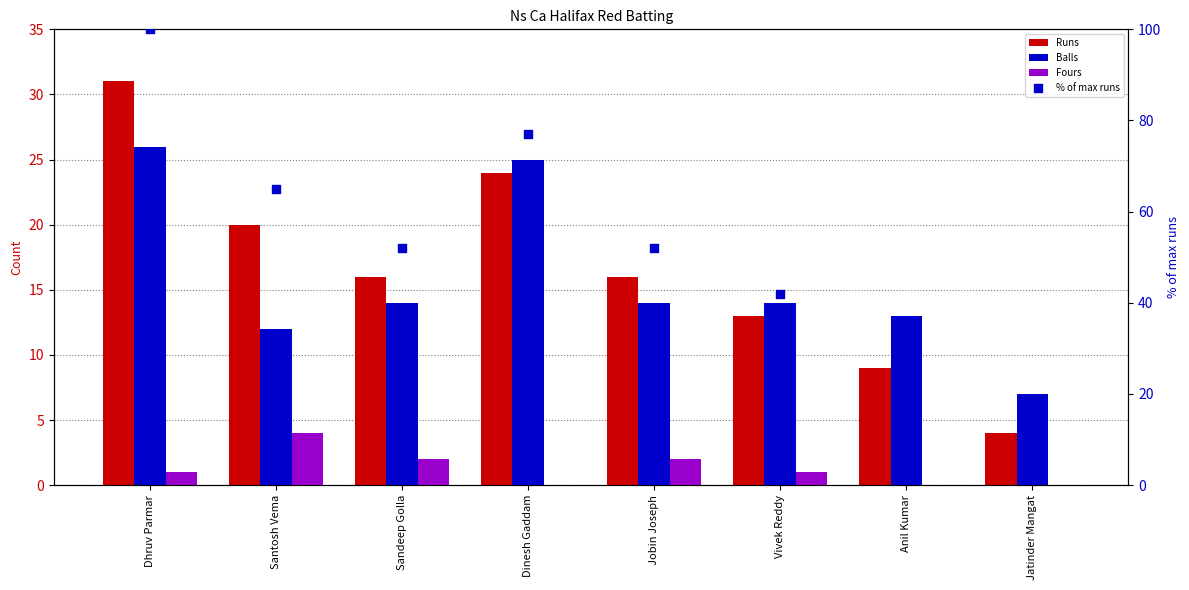

Which series has the largest total across all categories?

% of max runs